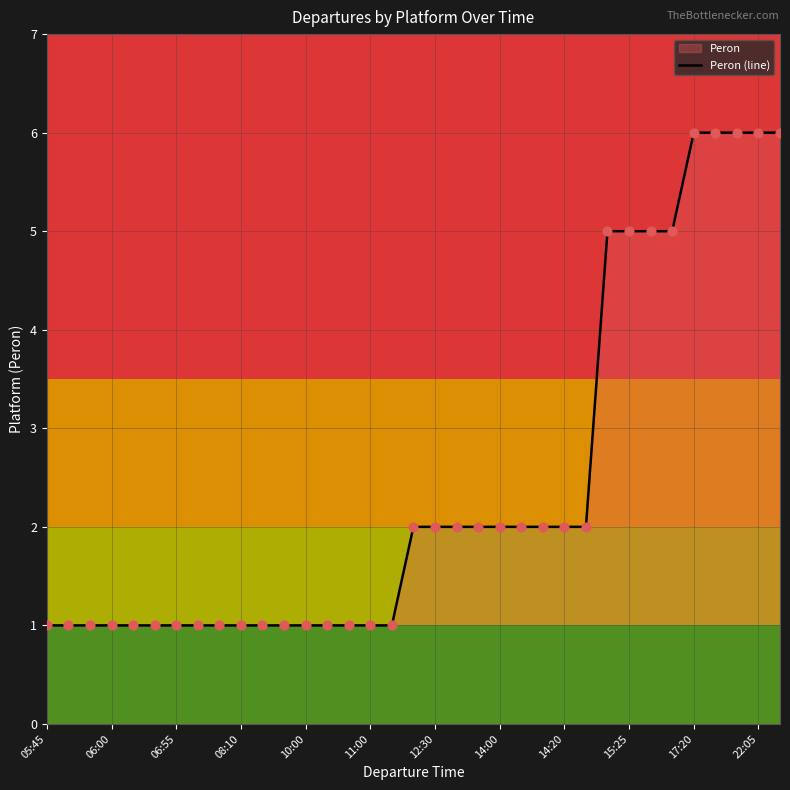

What is the greatest value displayed?

6